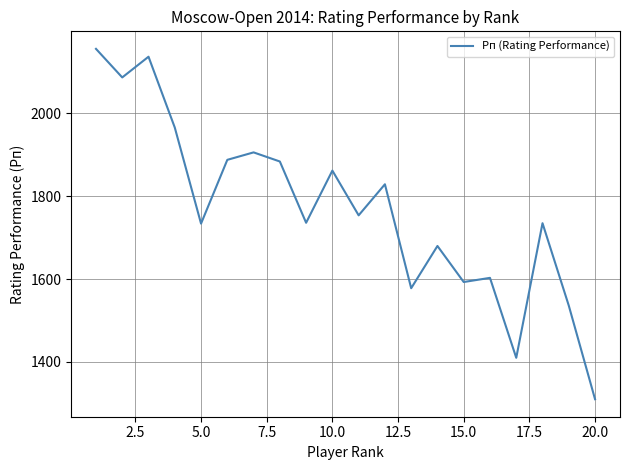

What is the difference between the maximum and minimum values?

846